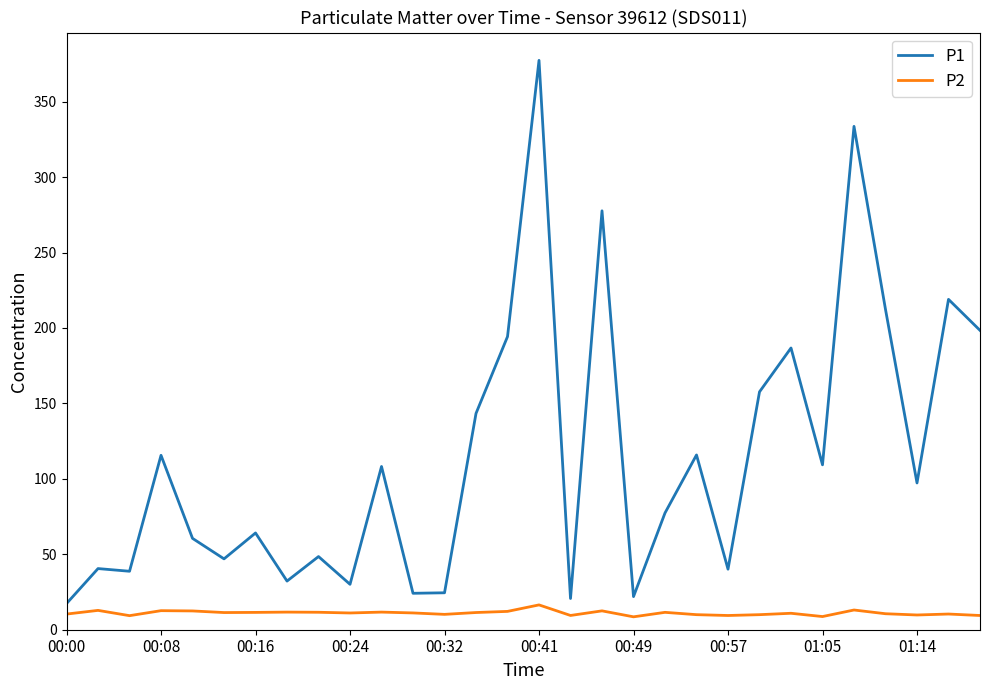

What is the sum of all P1 values?

3434.7